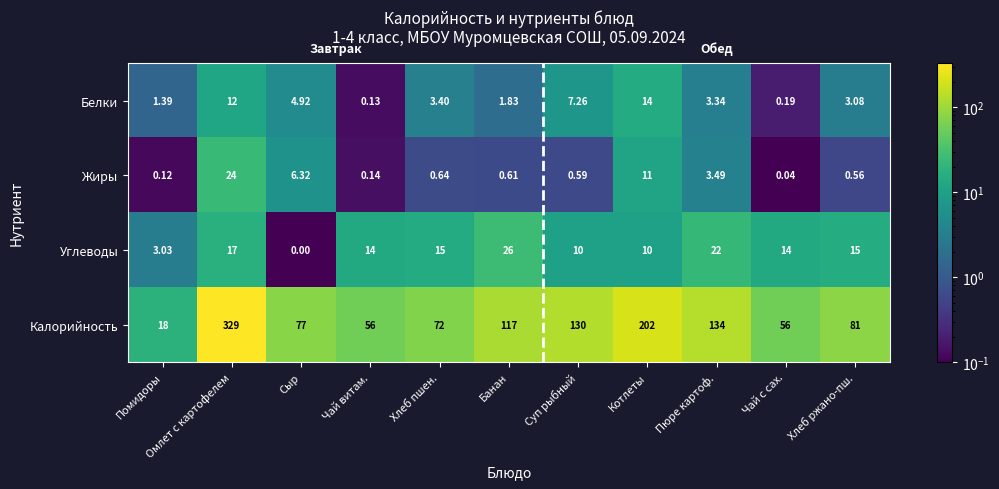

Where is Калорийность nearest to the value 173?

Котлеты